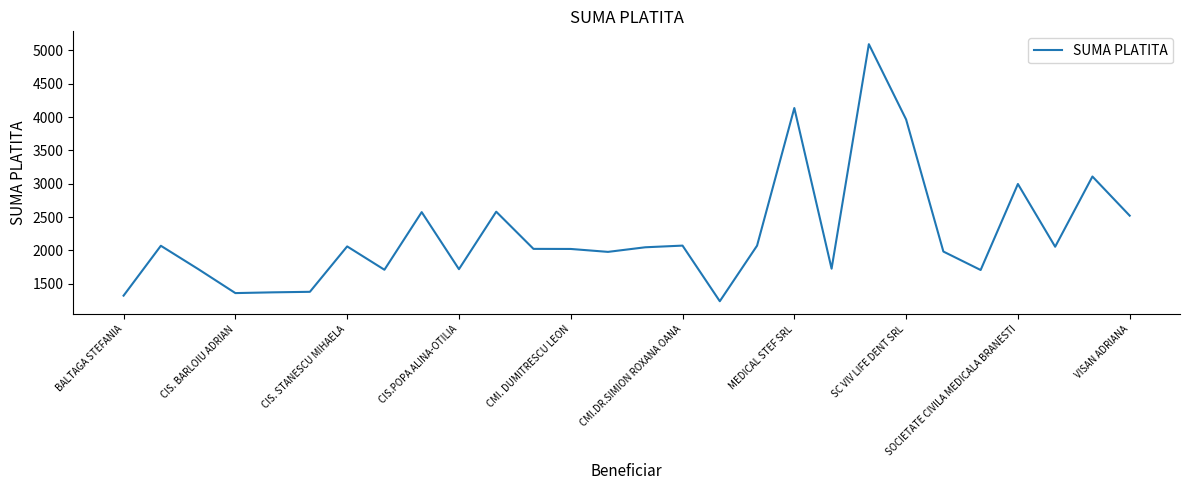

What is the greatest value displayed?

5092.4